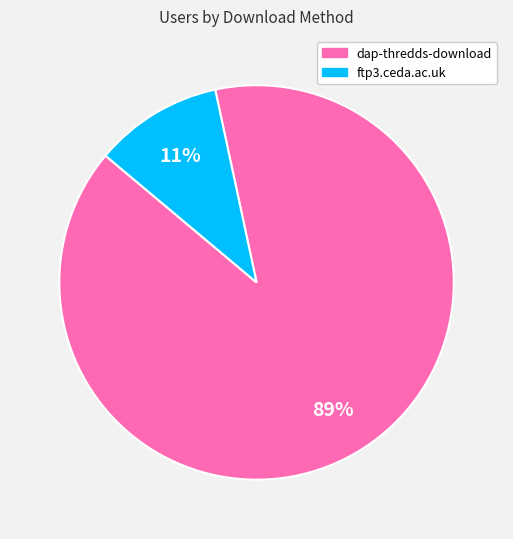

The dap-thredds-download slice represents 89% of the pie. True or false?

True